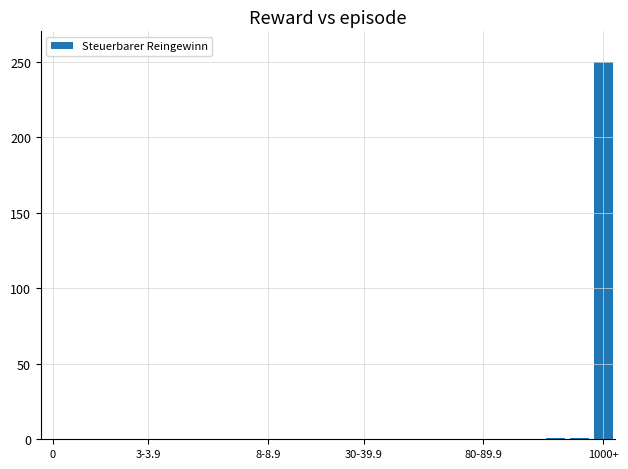

What is the sum of all values?

252.1